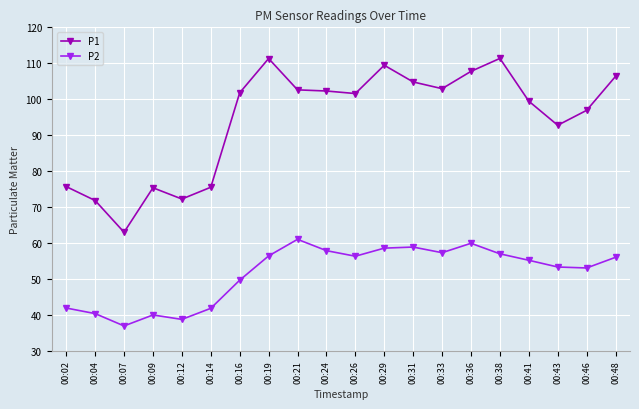

At 00:04, list the series in order from smallest to largest.

P2, P1